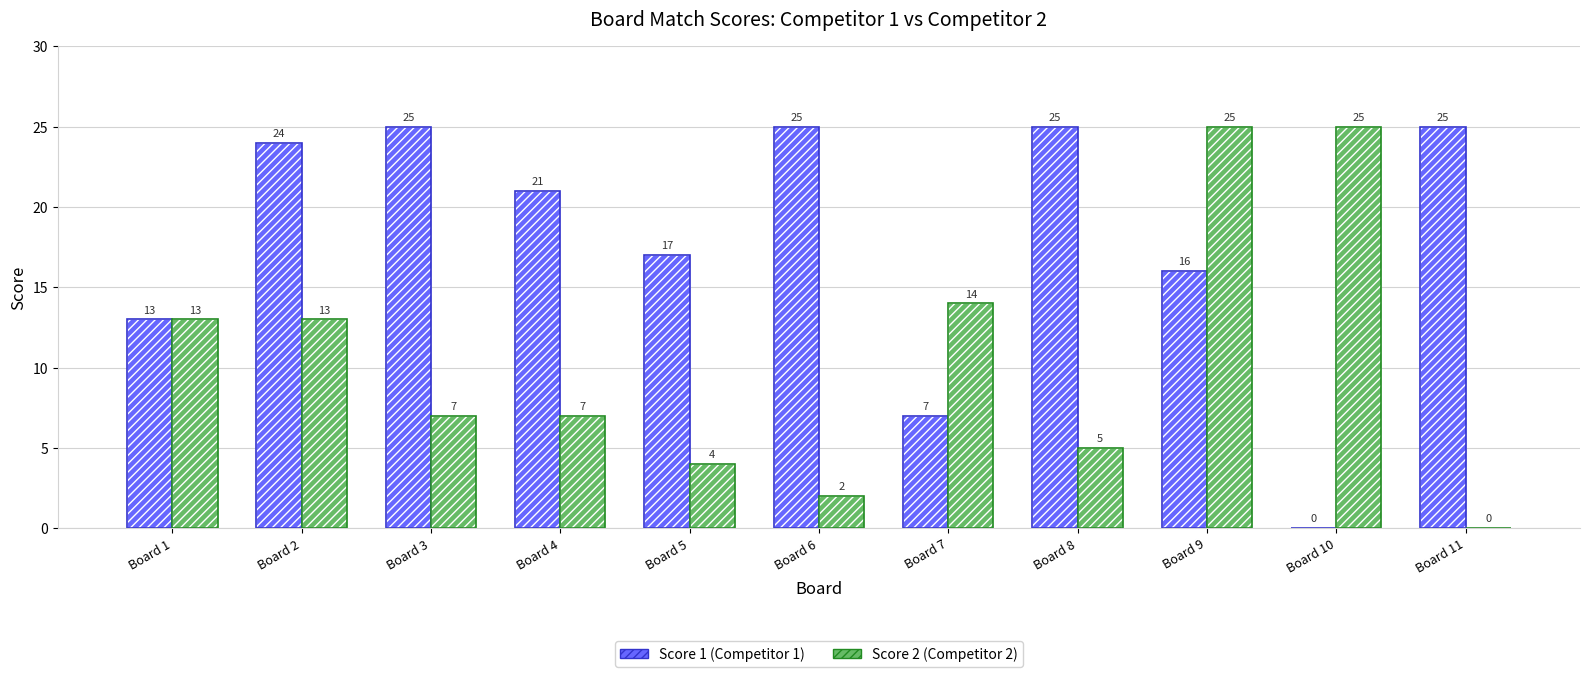

What is the sum of all Score 1 (Competitor 1) values?

198